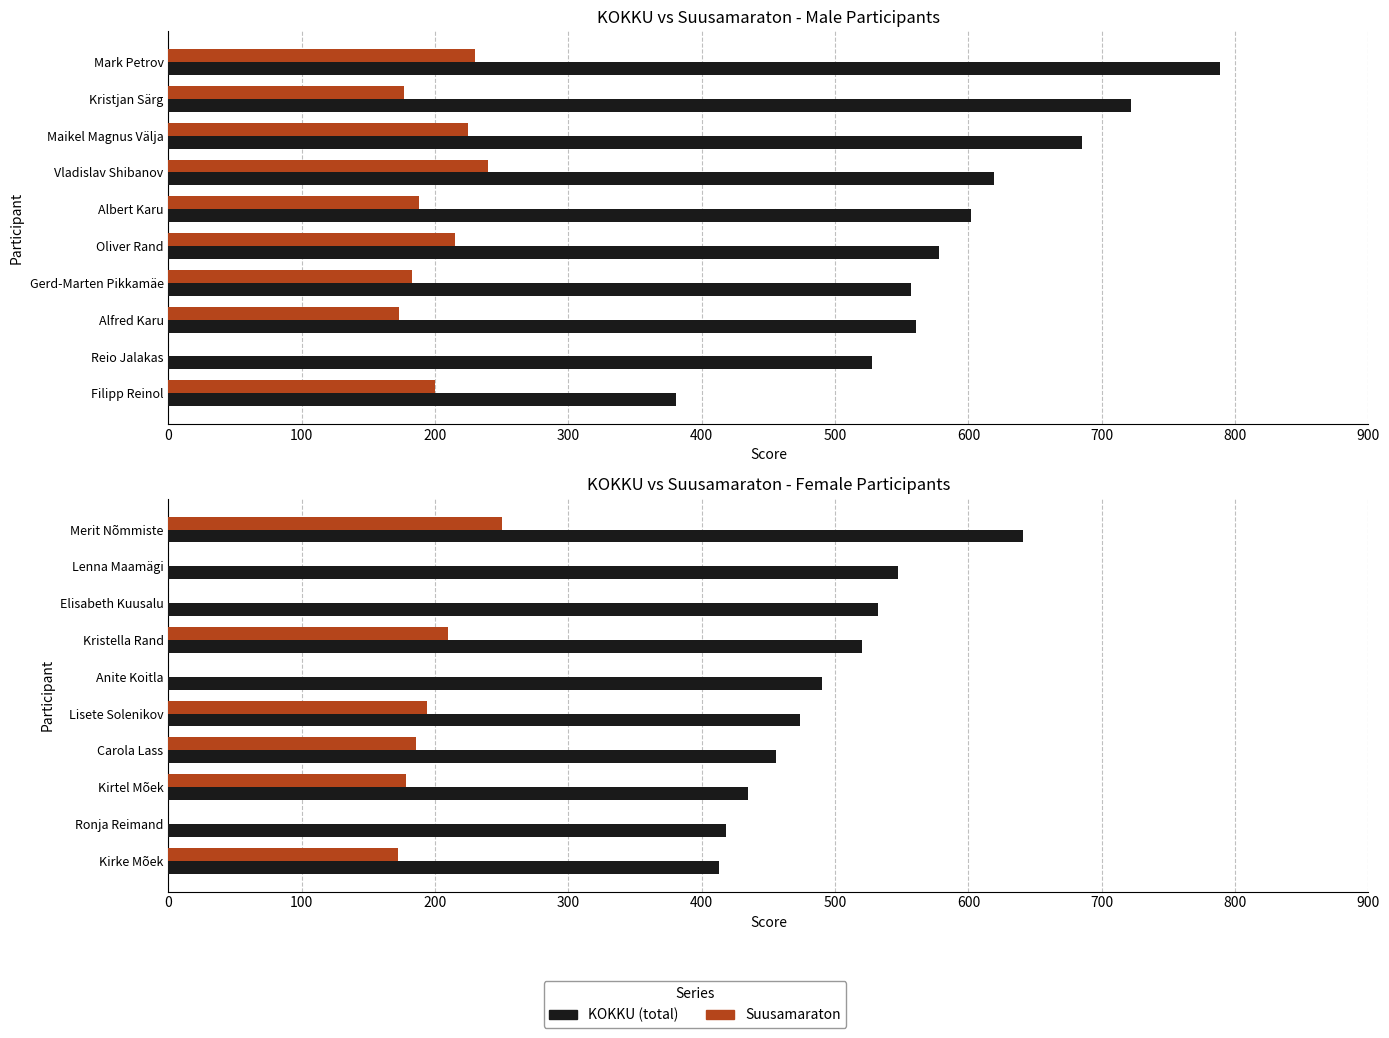

What is the approximate value of KOKKU (total) at Merit Nõmmiste?

641